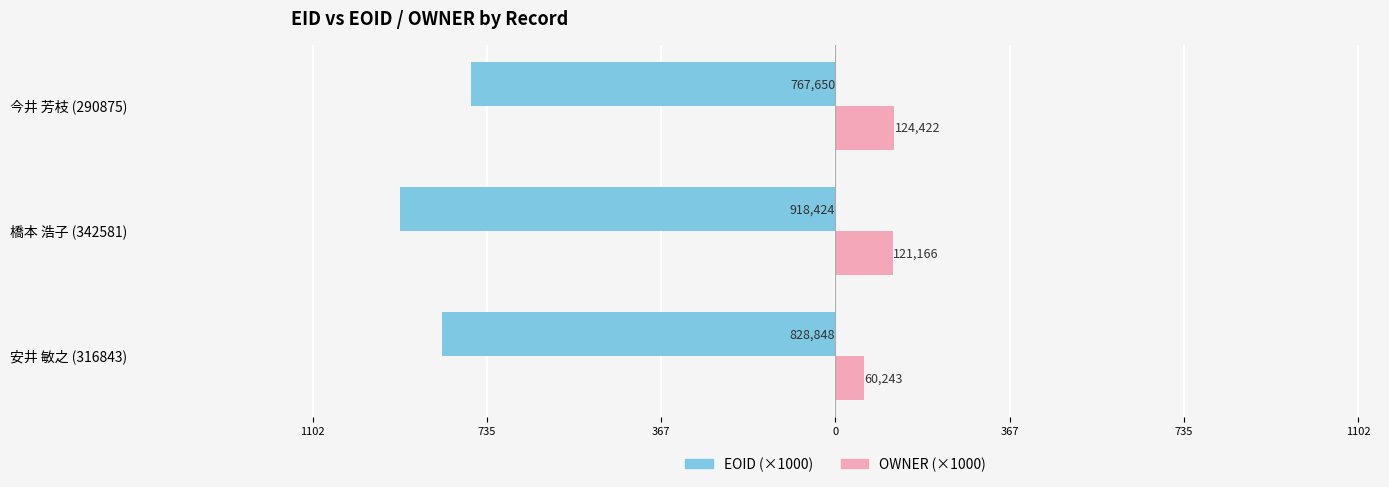

What is the minimum value shown in the chart?

-918.4